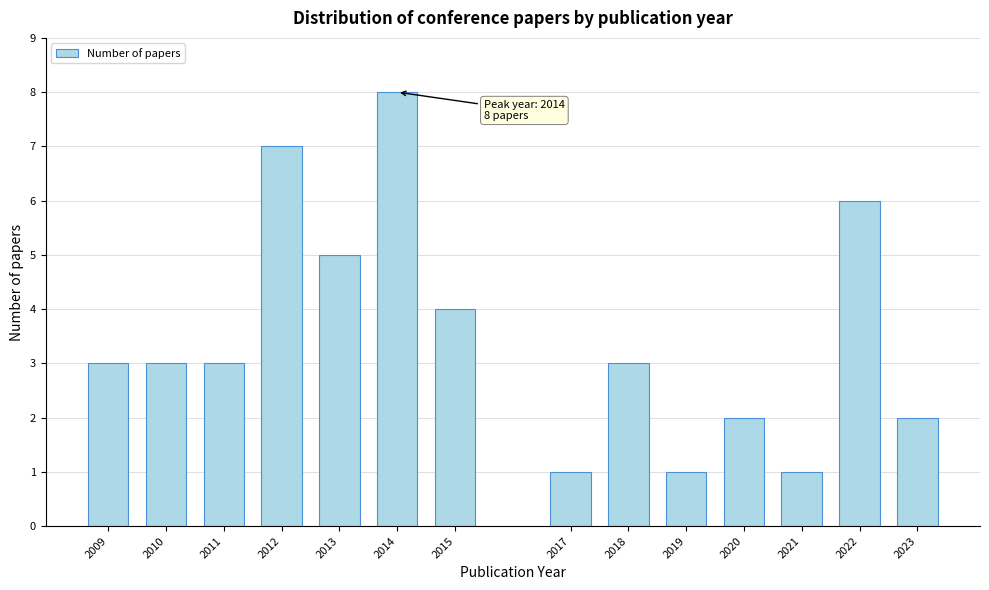

Reading left to right, what are all the values shown in this chart?

3	3	3	7	5	8	4	1	3	1	2	1	6	2